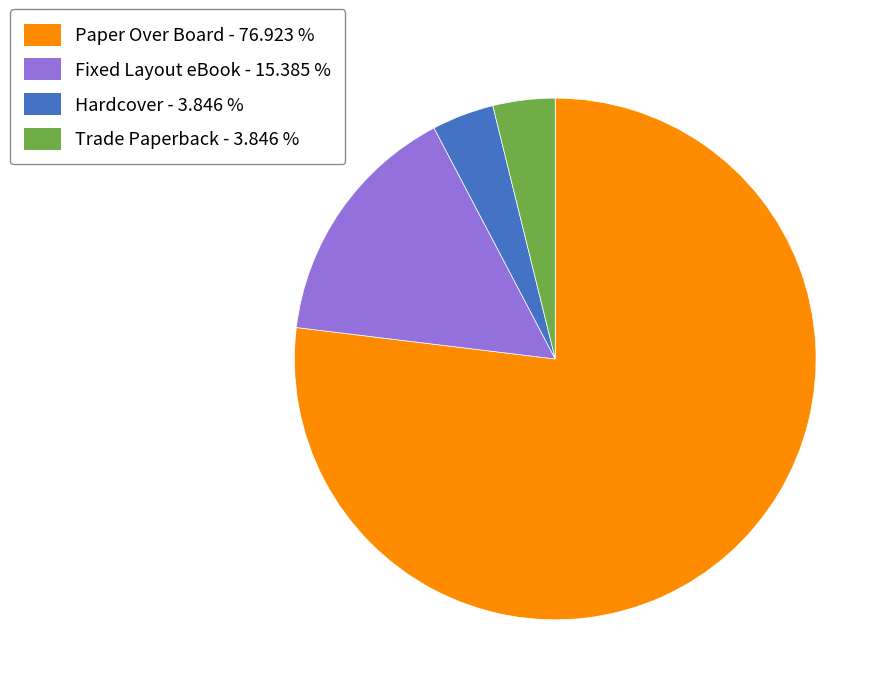

Count the number of slices in the pie.

4